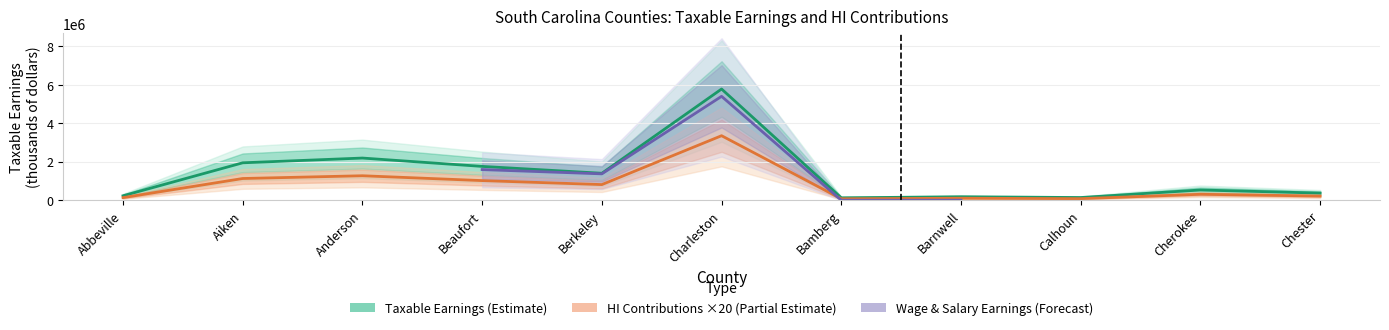

True or false: HI Contributions Total has a value of 1019640 at Beaufort.

True